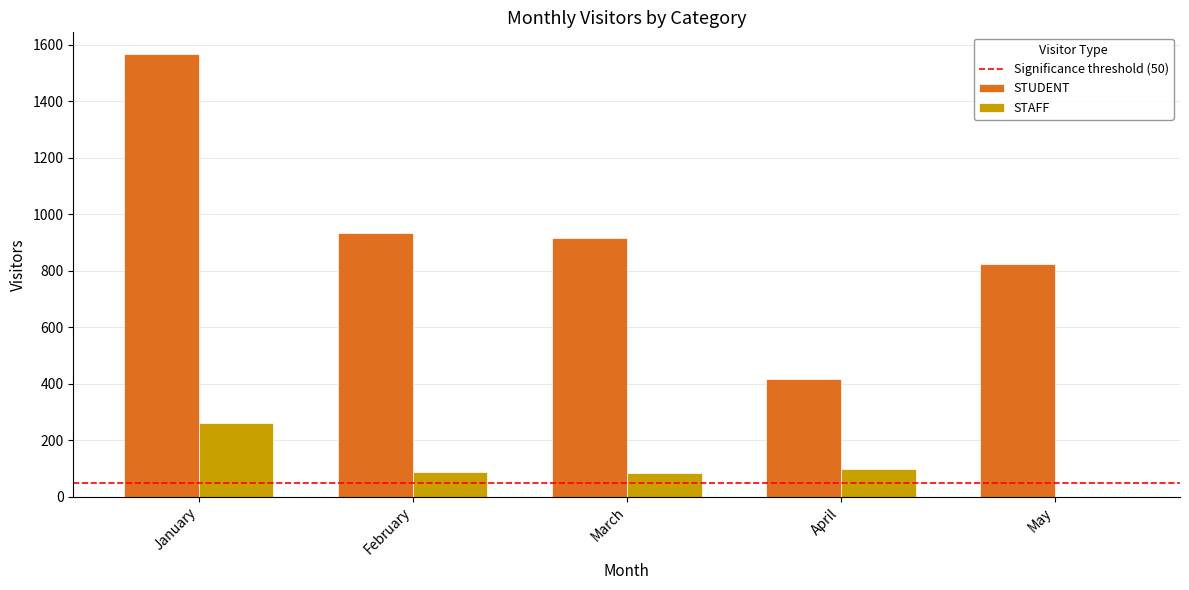

At which category is the sum across all series the highest?

January